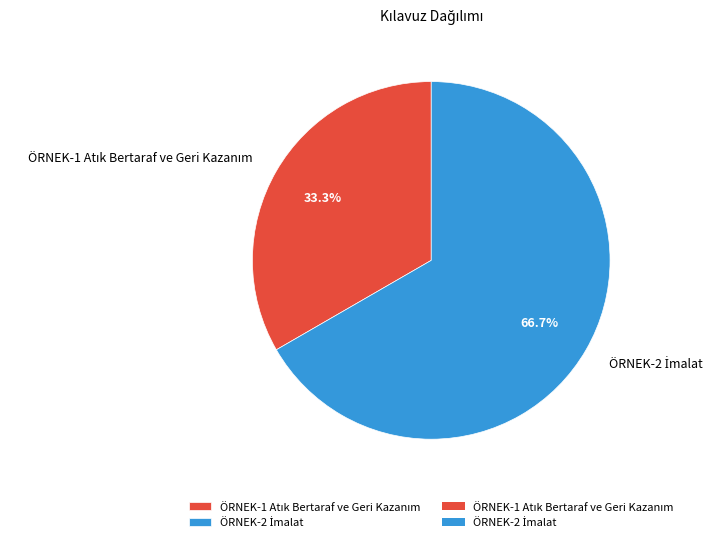

Is there any slice that represents more than half of the pie?

Yes